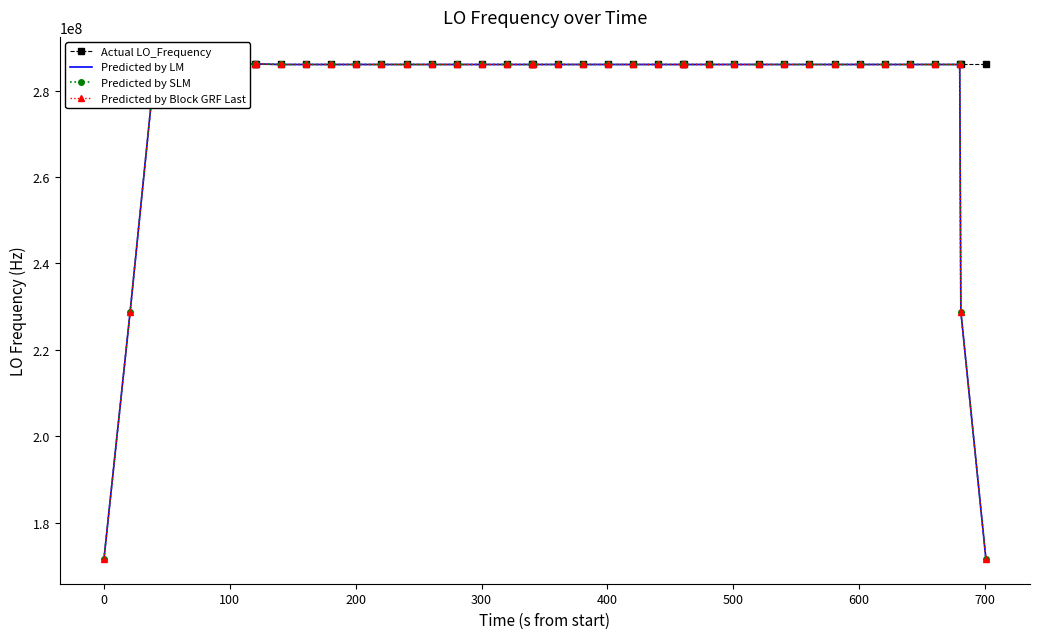

Which series has the largest total across all categories?

Actual LO_Frequency